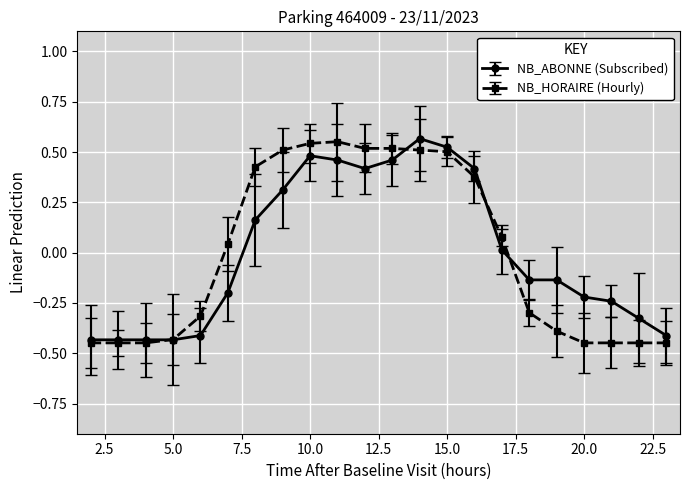

True or false: NB_ABONNE (Subscribed) has more than 0 interior local peaks.

True